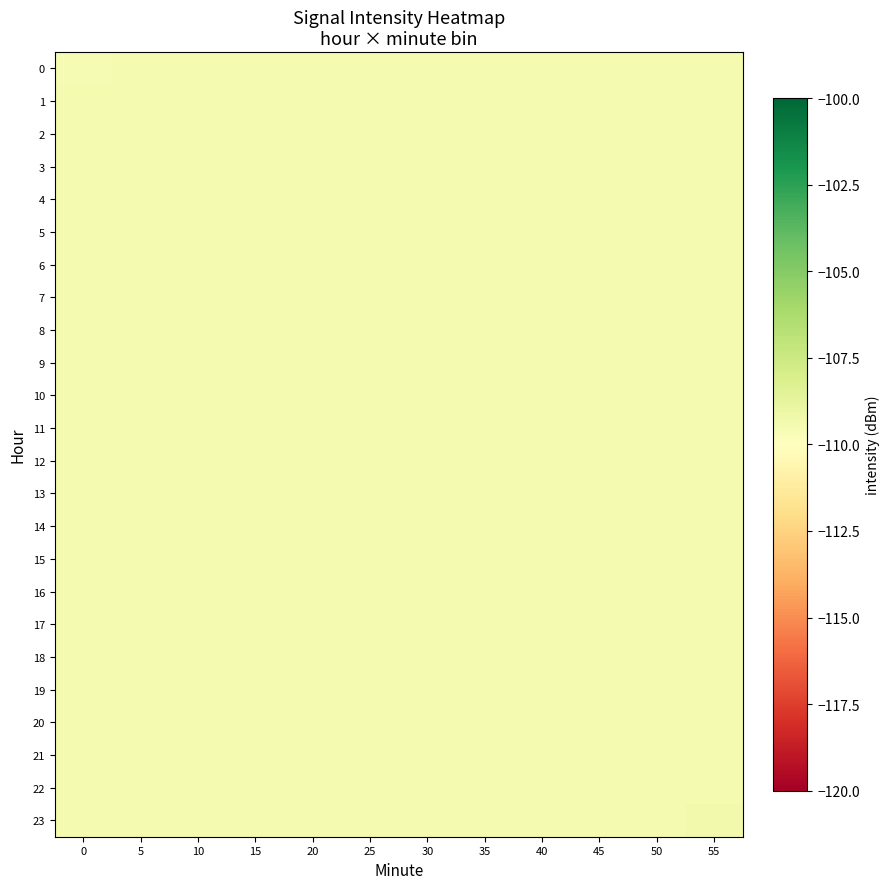

Which series has the largest total across all categories?

23